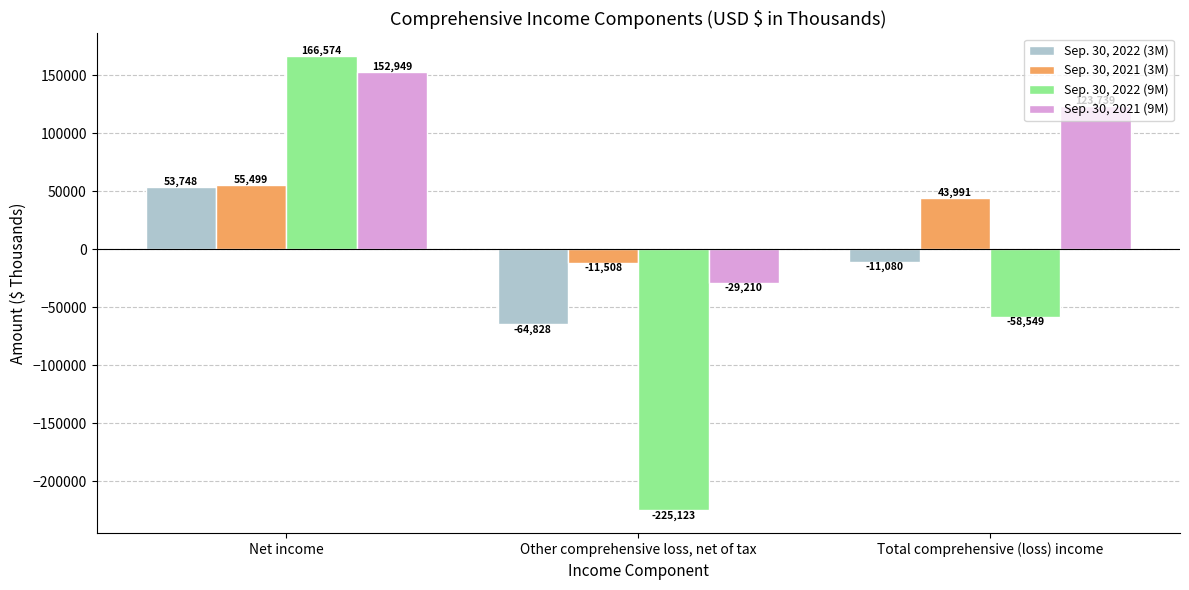

What are all the series names shown in the legend?

Sep. 30, 2022 (3M), Sep. 30, 2021 (3M), Sep. 30, 2022 (9M), Sep. 30, 2021 (9M)